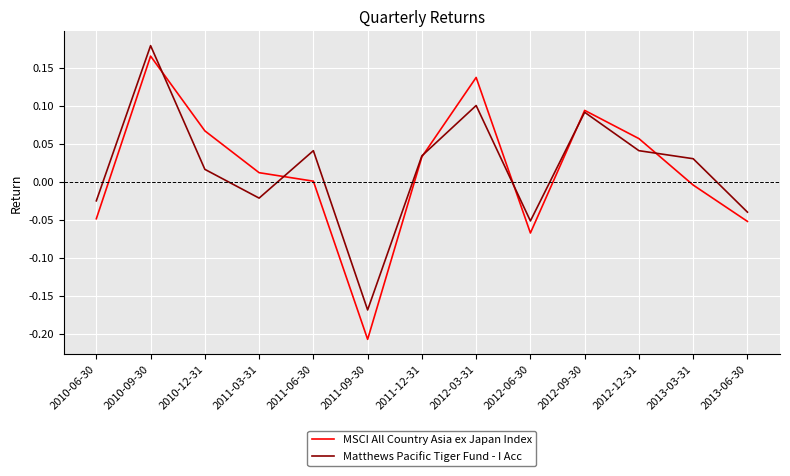

What position from the right is 2011-03-31?

10